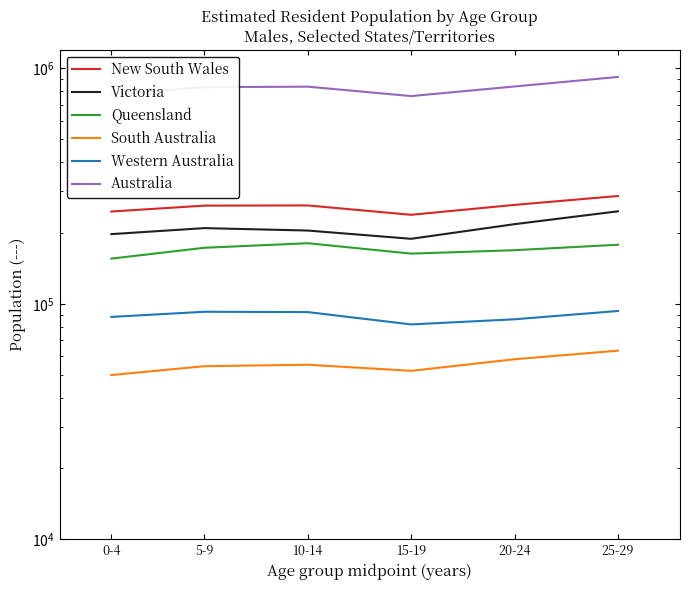

Where does the South Australia series first go above 55146?

20-24